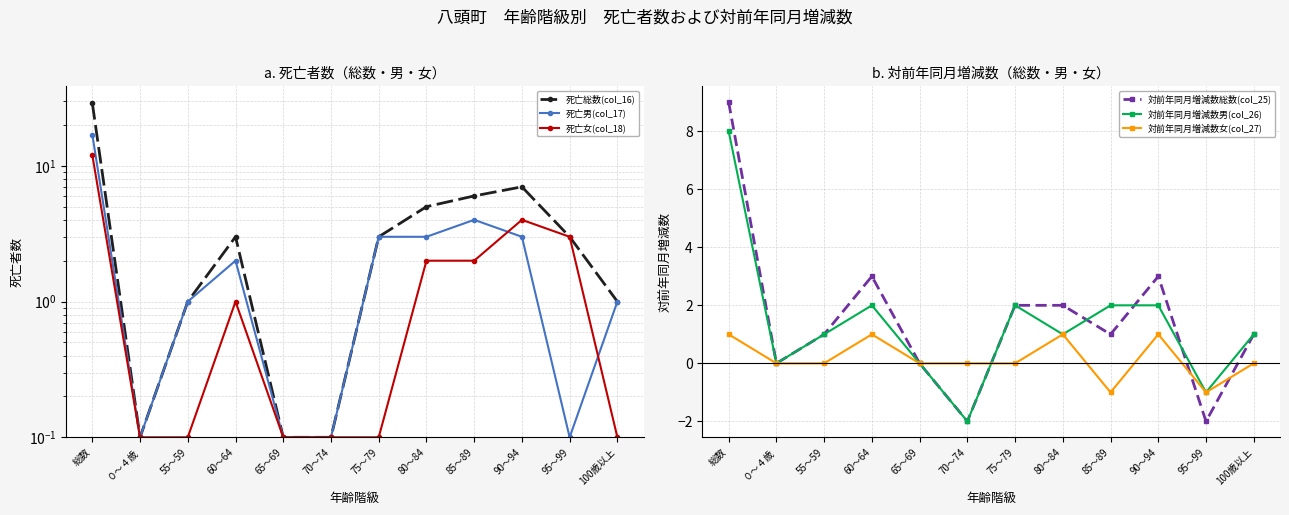

At how many categories does at least one series exceed 0?

12